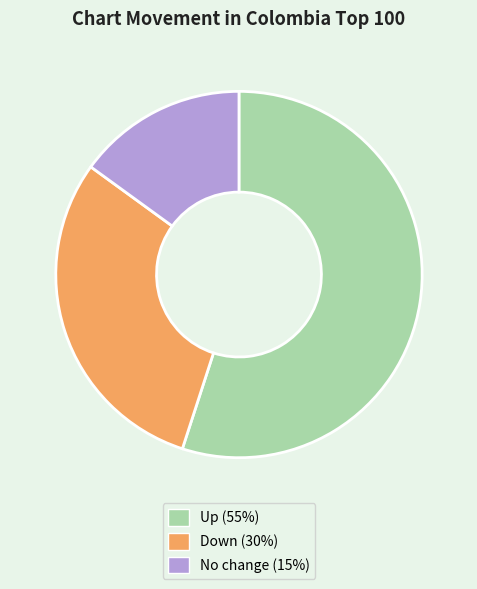

Is there a majority slice in this chart?

Yes